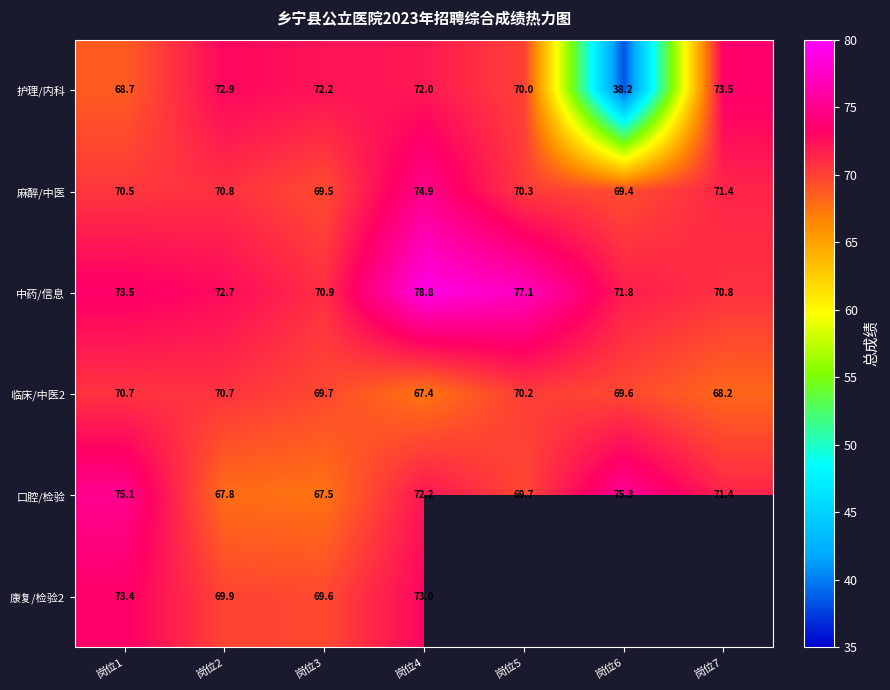

Is the value of 麻醉/中医 at 岗位4 greater than the value of 中药/信息 at 岗位6?

Yes